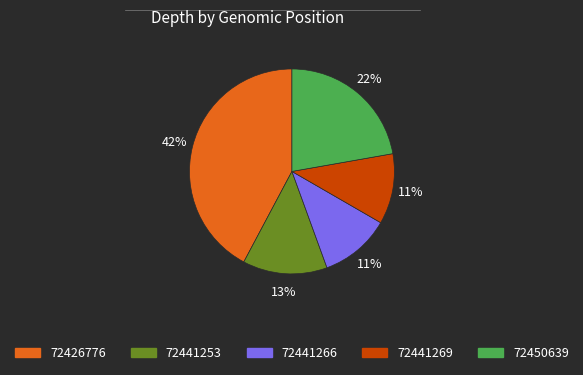

True or false: 72441269 accounts for 11% of the total.

True